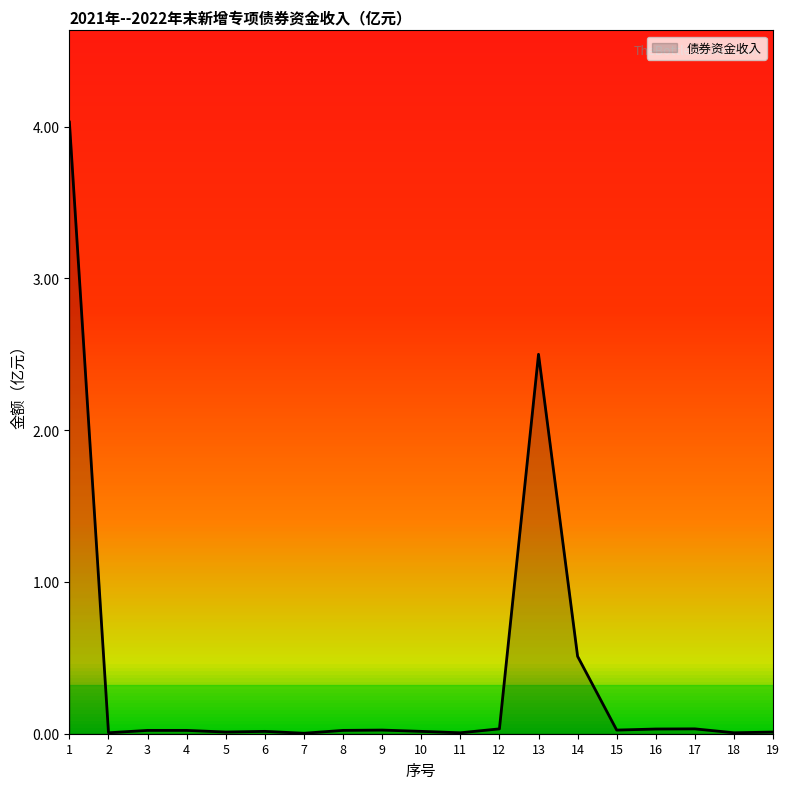

True or false: the data shows 0.0 at 6.

True